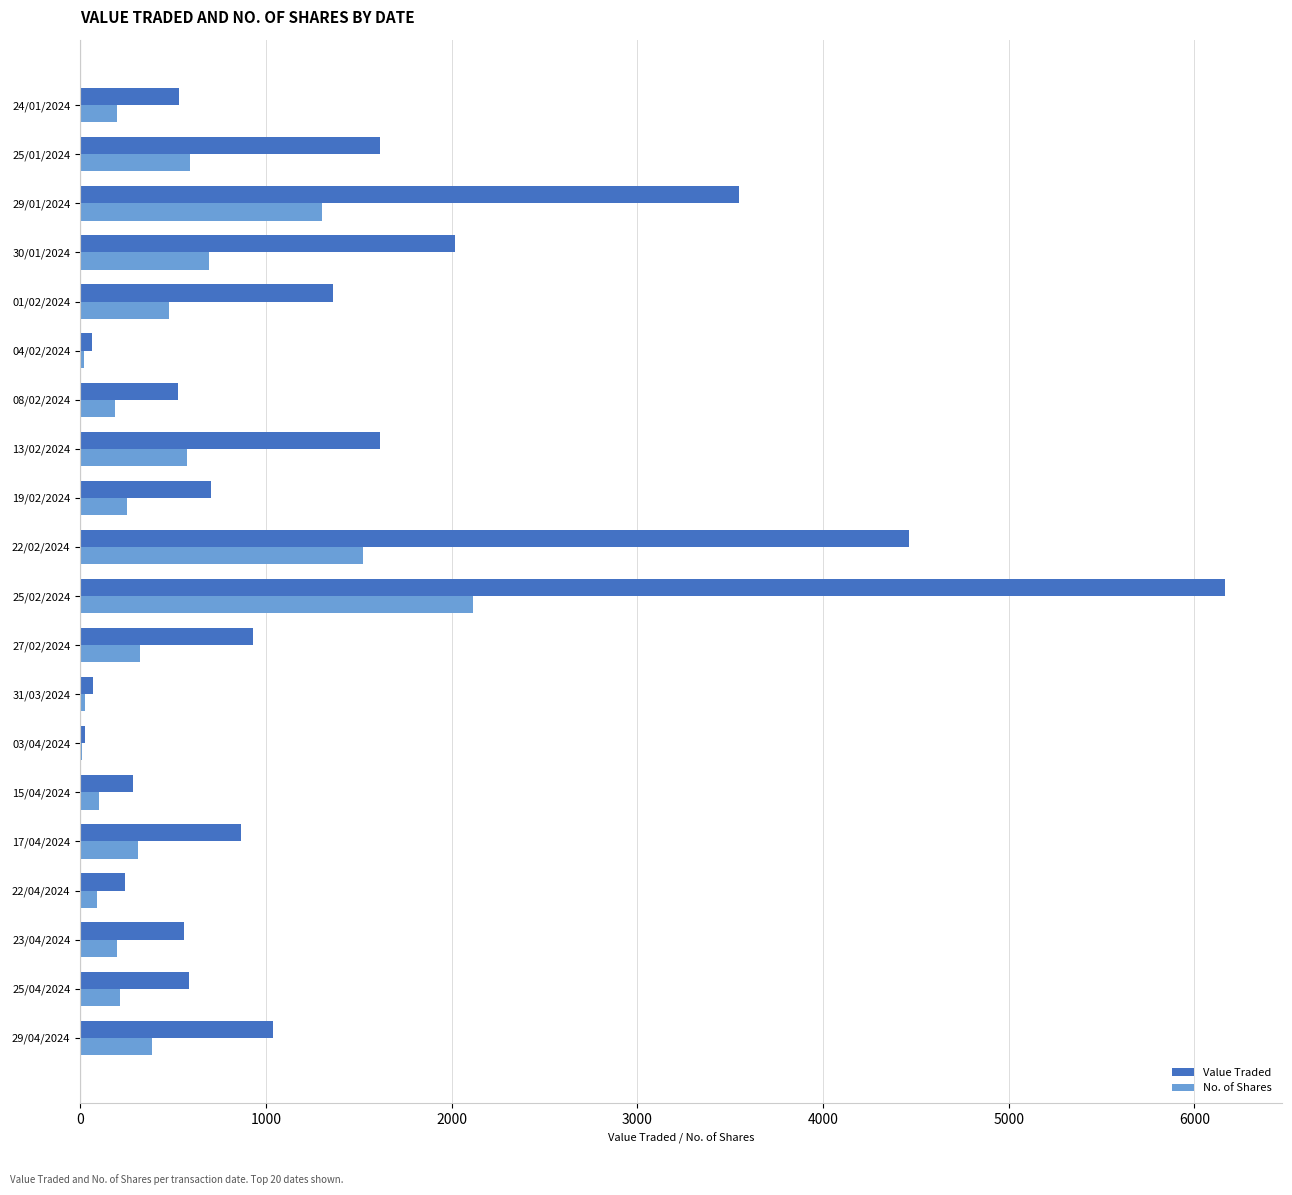

Between 29/04/2024 and 25/04/2024, which series saw the biggest shift?

Value Traded